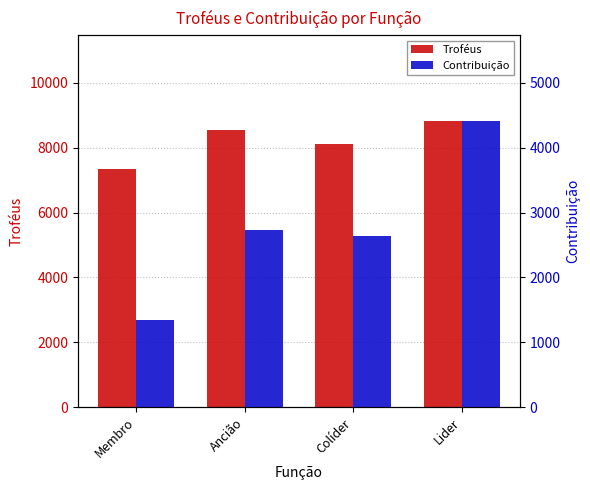

Are the bars grouped side by side (vs. stacked)?

Yes